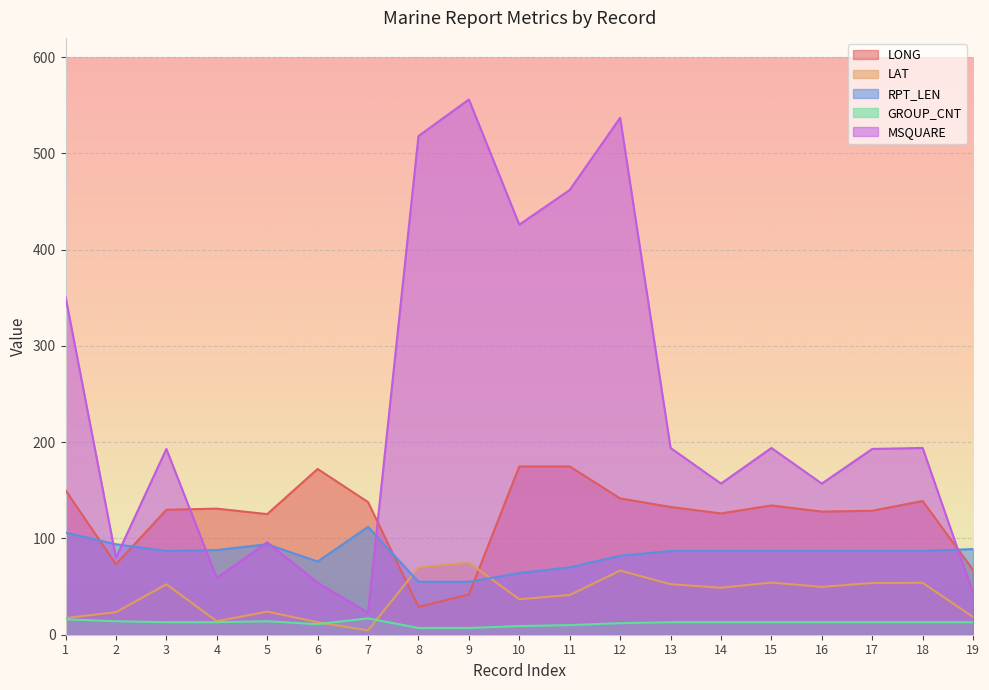

How many lines are shown in the chart?

5